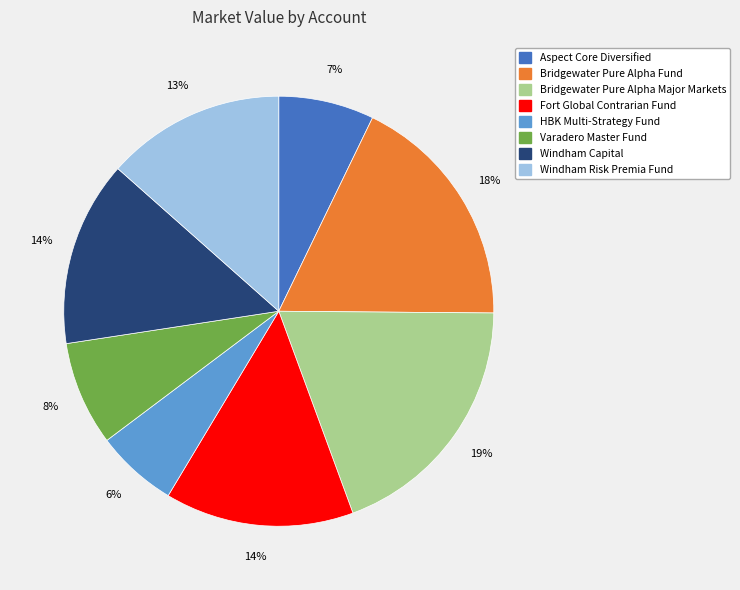

Is it true that Varadero Master Fund is 8% of the pie?

True